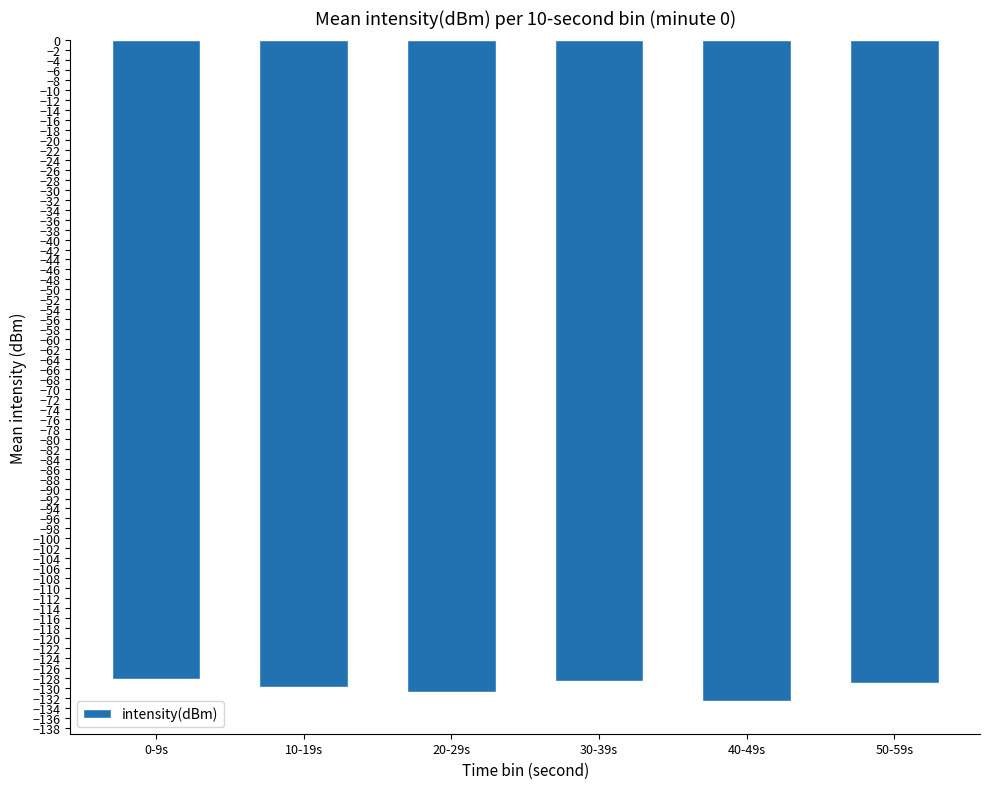

What is the value of the 1st bar from the left?

-128.3